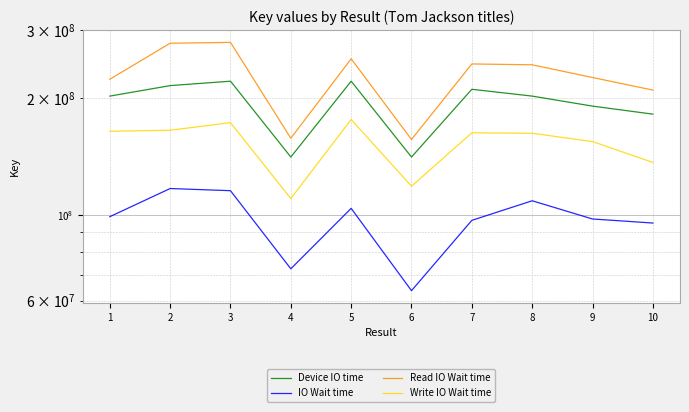

Reading right to left, extract all data points from this chart.

Device IO time: 182081058.0	191010677.0	202751333.0	211145595.0	141035305.0	221567453.0	141035238.0	221567255.0	215813358.0	202754480.0
IO Wait time: 95201980.6	97527638.7	108699189.4	96734469.7	63637542.9	103904099.3	72490788.7	115423506.3	116920965.1	98868042.4
Read IO Wait time: 210146435.2	226490613.1	244291856.9	245544403.7	156578546.4	253153942.3	157735850.0	279178411.6	277772423.7	224128755.8
Write IO Wait time: 136593854.7	154656833.0	162485755.2	162909951.6	118531763.2	176375362.1	110155427.3	173096697.0	165440563.6	164440641.9